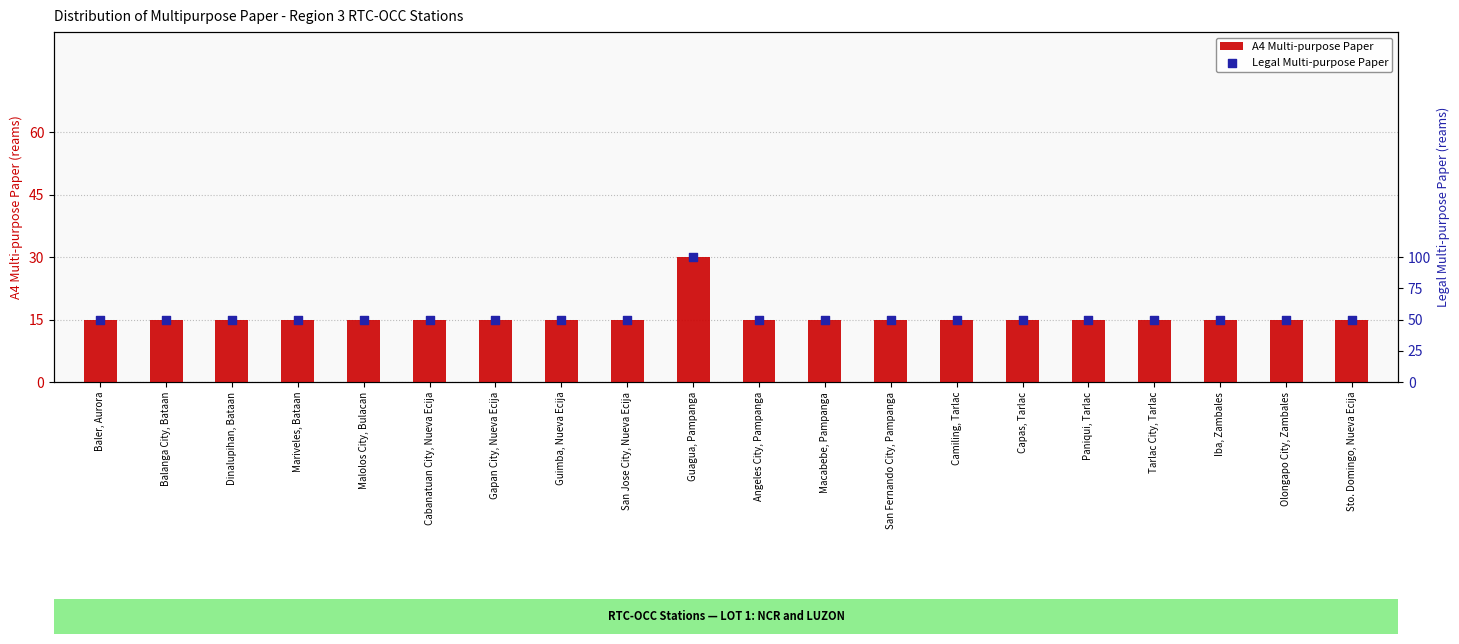

What are all the series names shown in the legend?

A4 Multi-purpose Paper, Legal Multi-purpose Paper